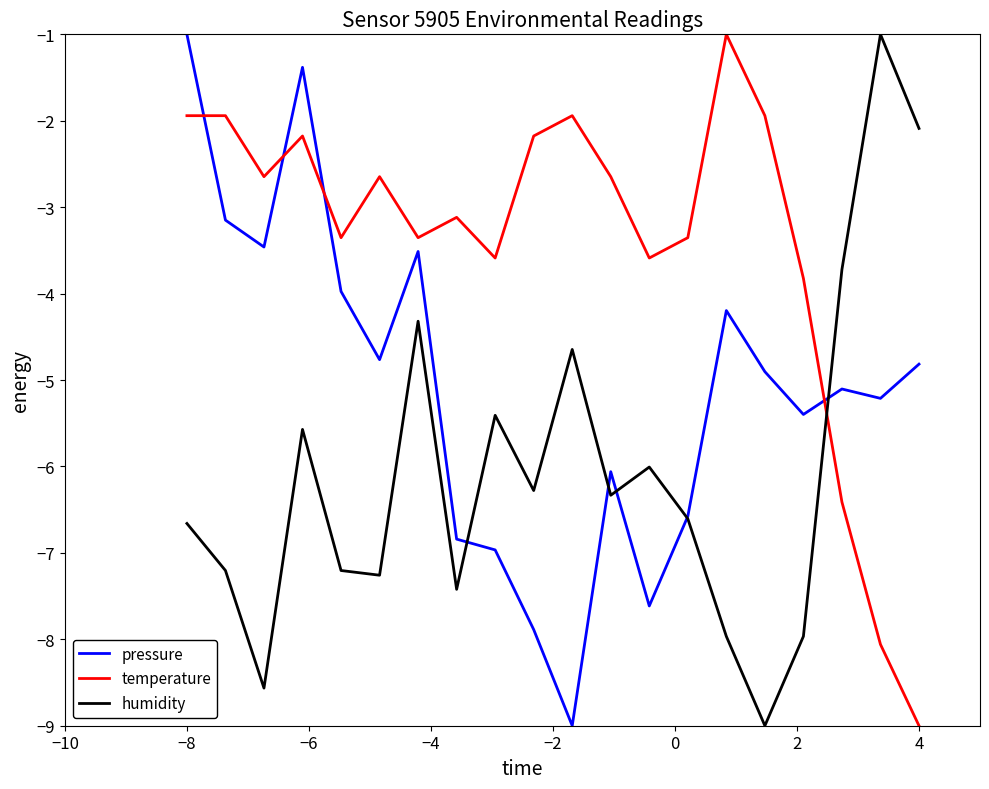

Rank the series by their average value, from highest to lowest.

temperature, pressure, humidity